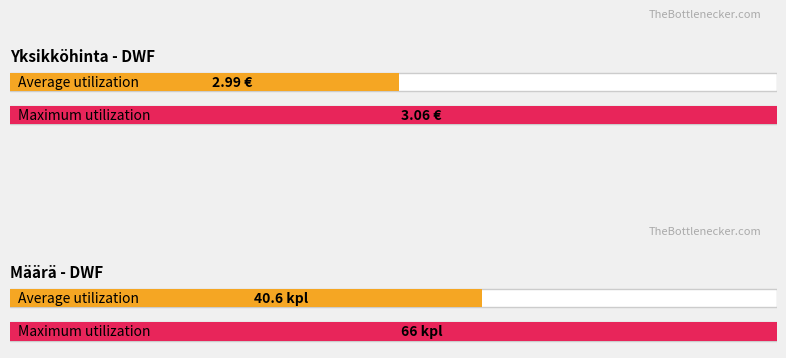

What is the maximum value for Yksikköhinta?

3.1